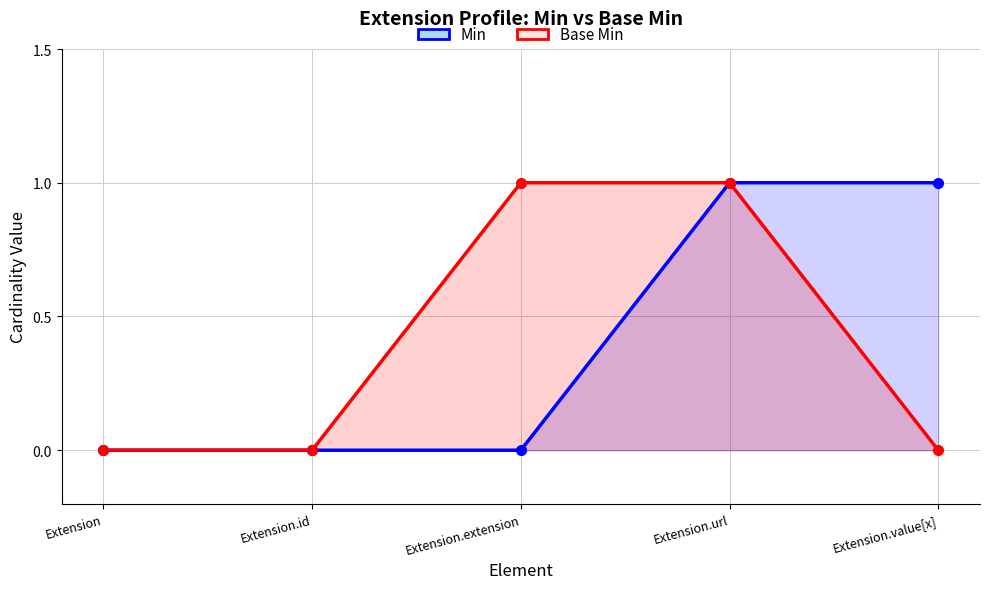

How many lines are shown in the chart?

2